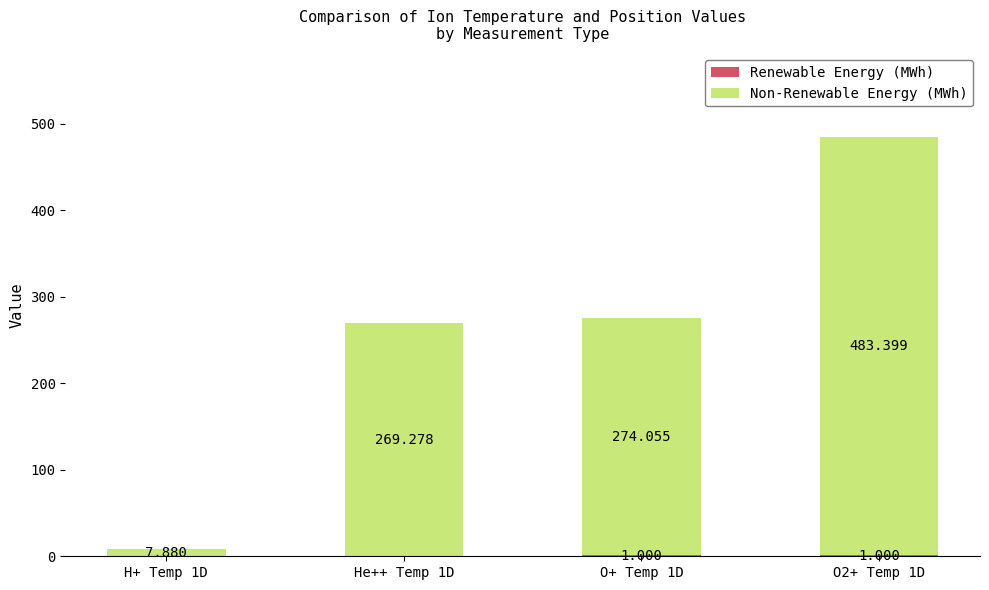

Which has a higher value, O+ Temp 1D or O2+ Temp 1D?

O+ Temp 1D